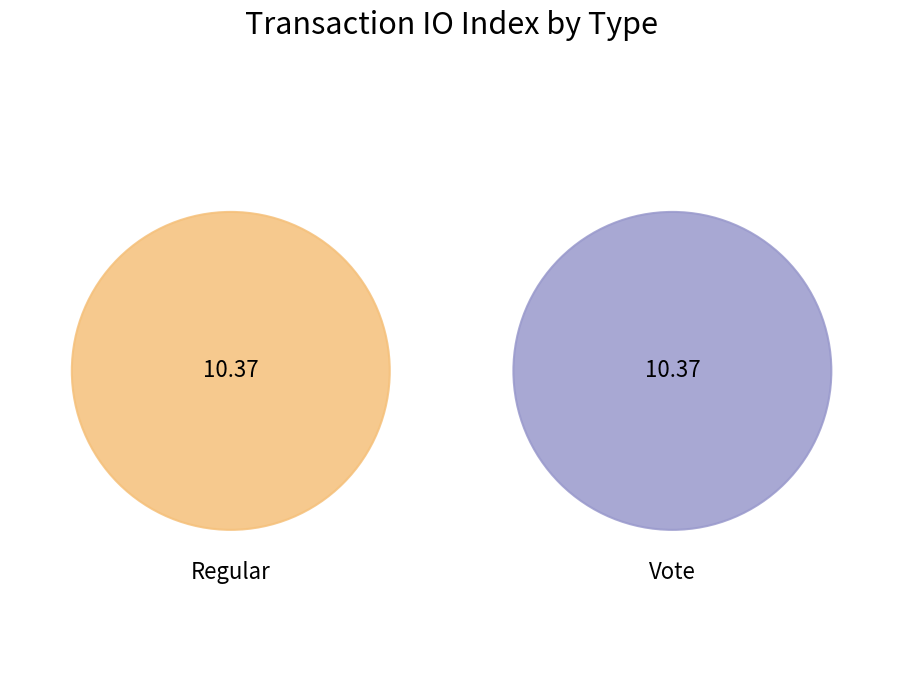

What is the smallest slice in the pie chart?

Regular